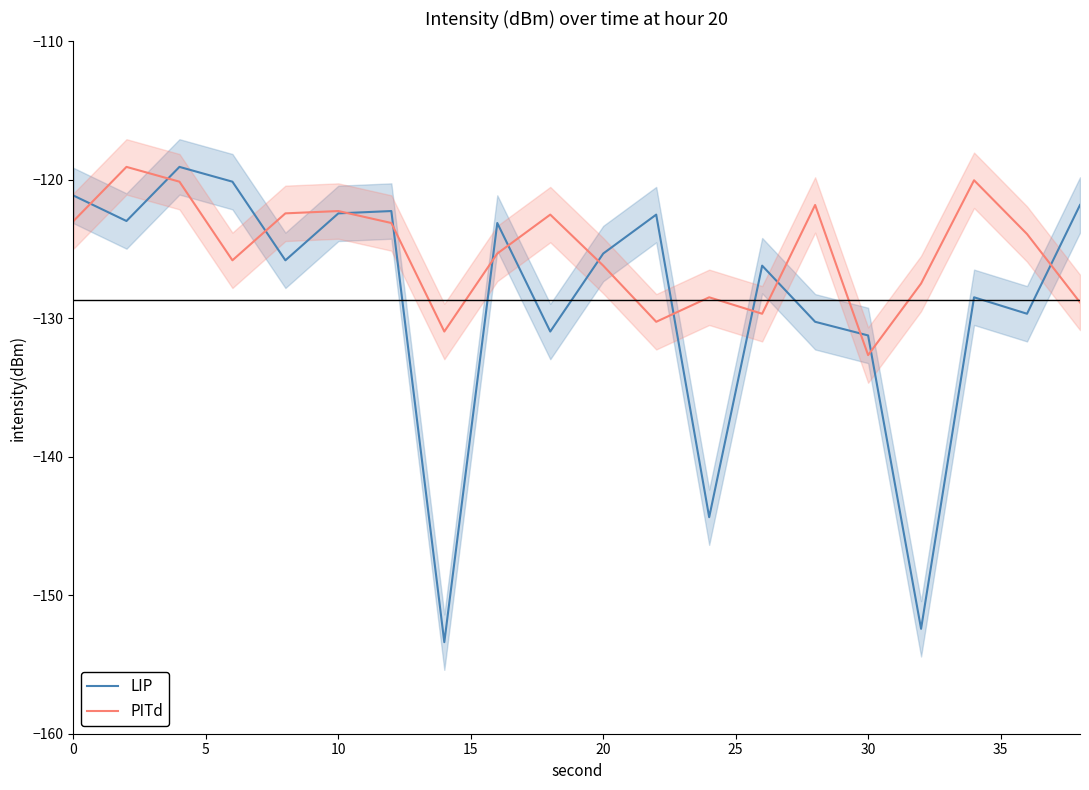

What is the maximum value for LIP?

-119.1